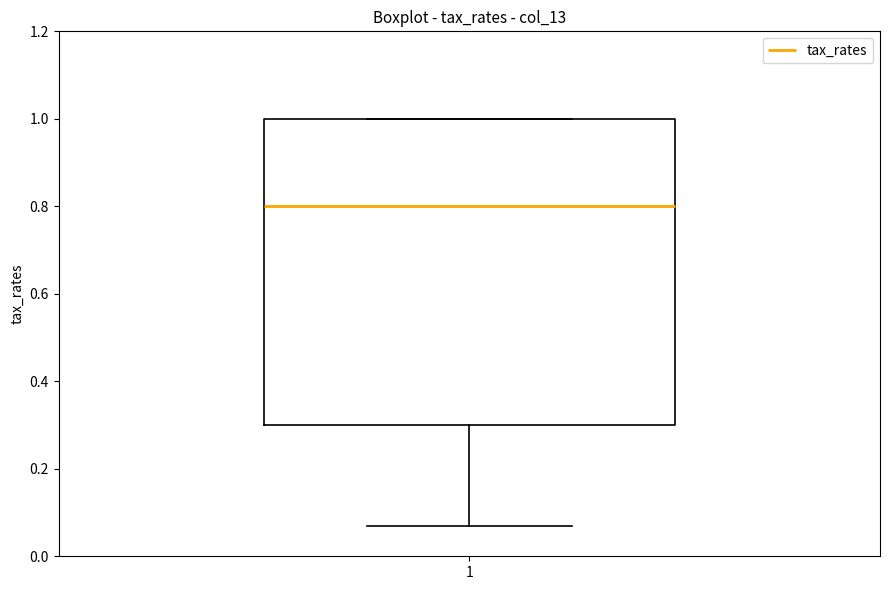

Where does the median line of the box at x = 1 sit on the y-axis? The values are not printed on the chart, so give them approximately, as read against the axis.

0.80